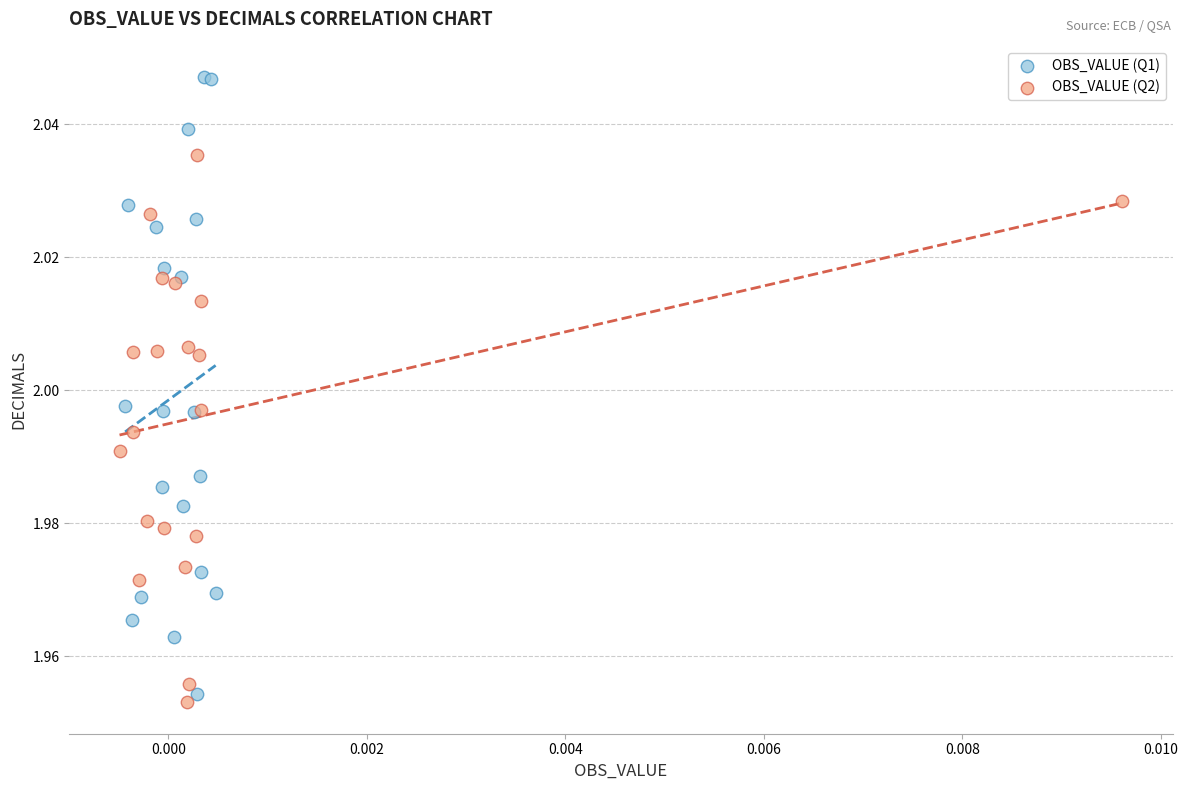

What are all the series names shown in the legend?

OBS_VALUE (Q1), OBS_VALUE (Q2)